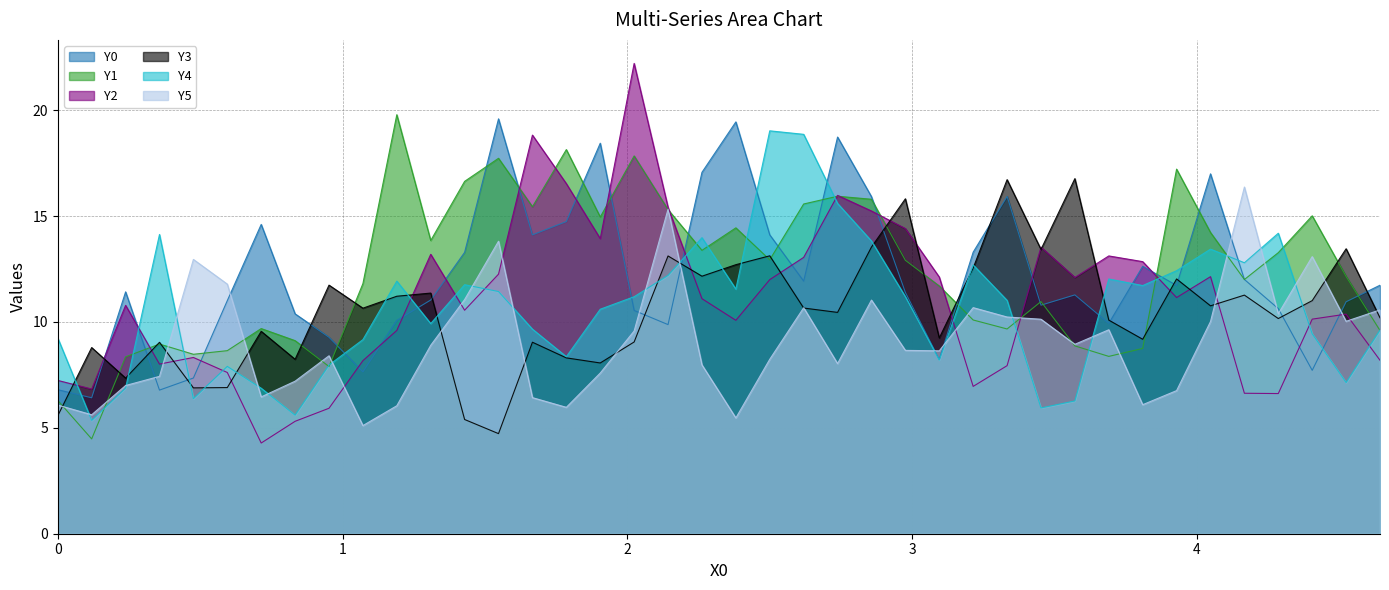

How many times do Y2 and Y0 cross each other?

19